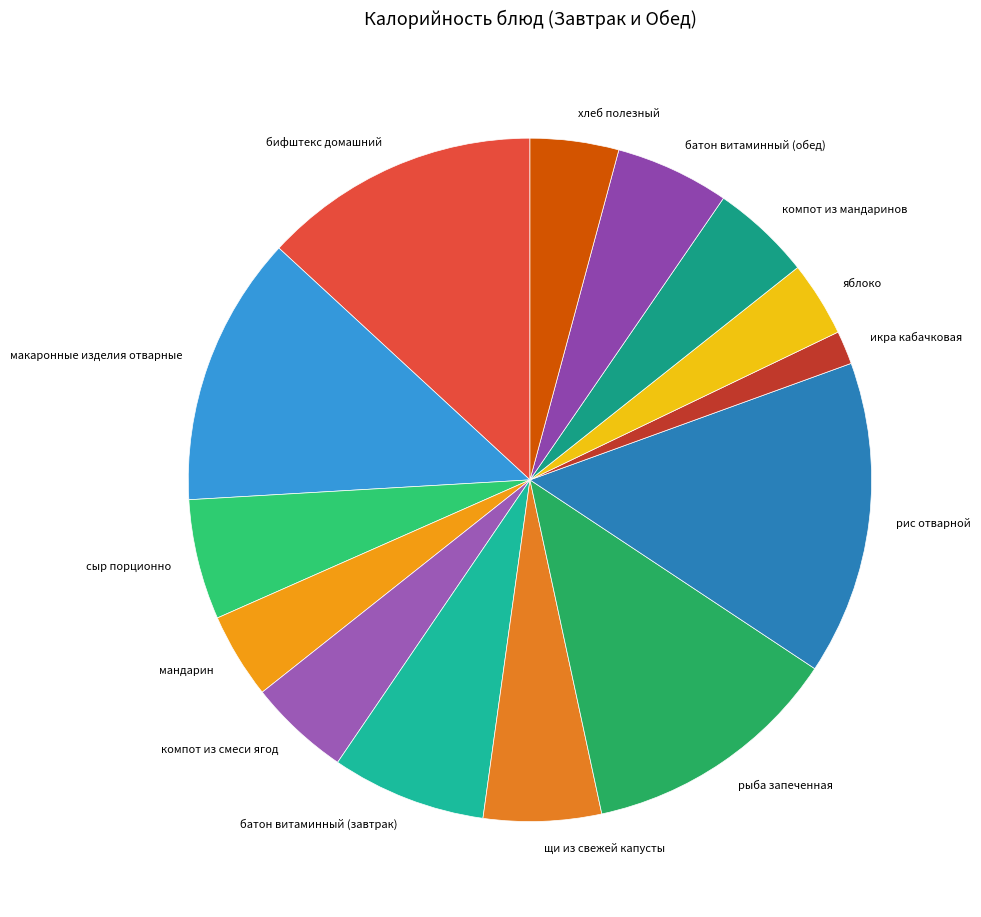

Is there a majority slice in this chart?

No